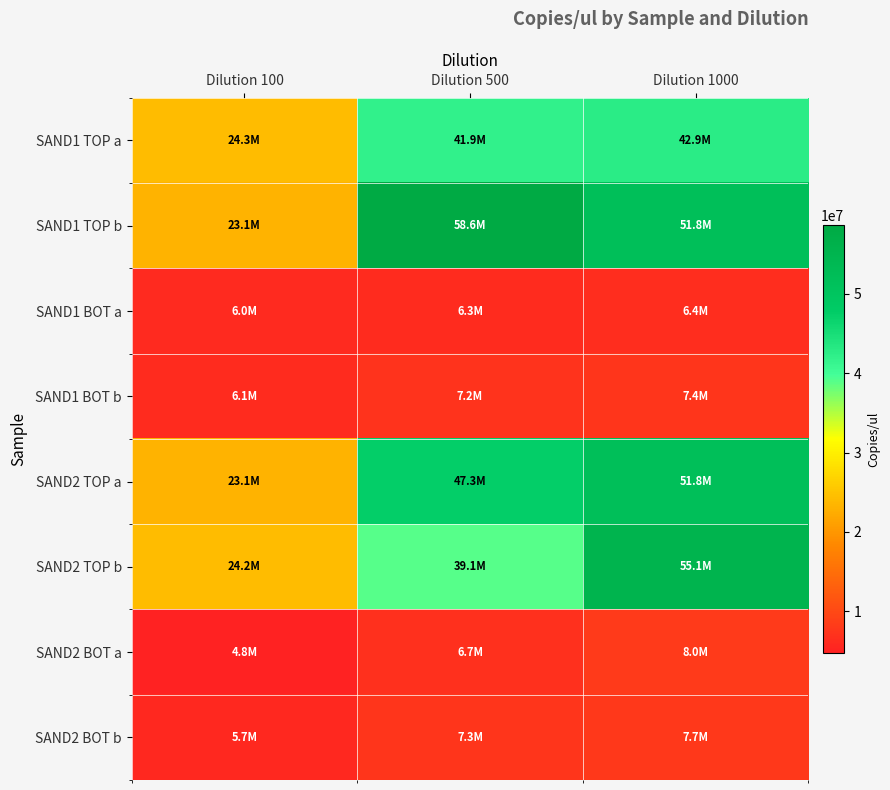

Rank the series by their maximum value, from lowest to highest.

SAND1 BOT a, SAND1 BOT b, SAND2 BOT b, SAND2 BOT a, SAND1 TOP a, SAND2 TOP a, SAND2 TOP b, SAND1 TOP b